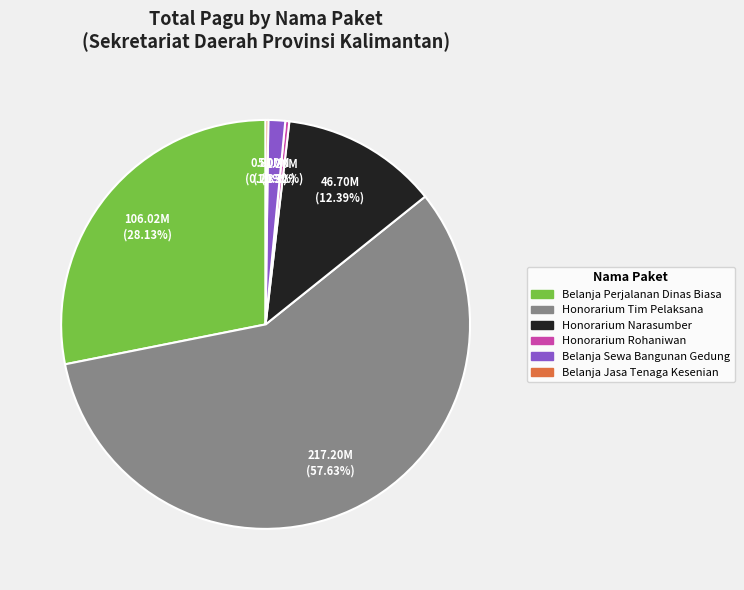

Which slice is the largest?

Honorarium Tim Pelaksana